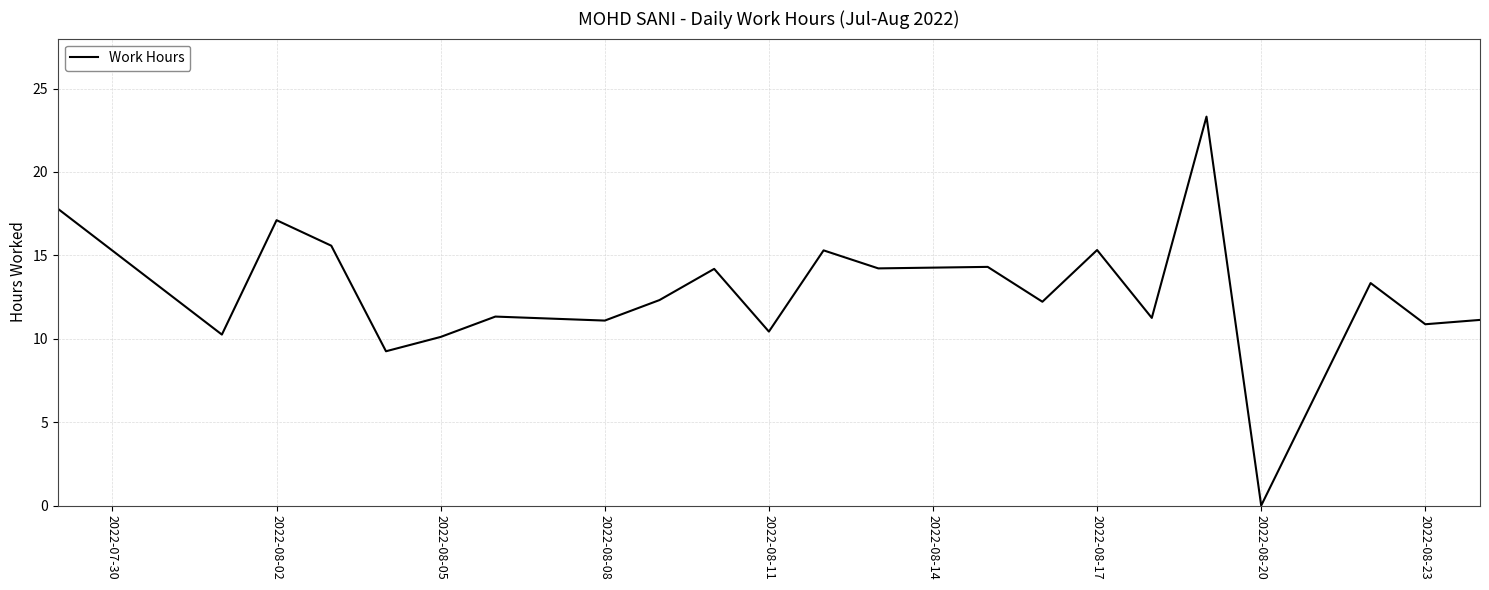

What is the difference between the maximum and minimum values?

23.3